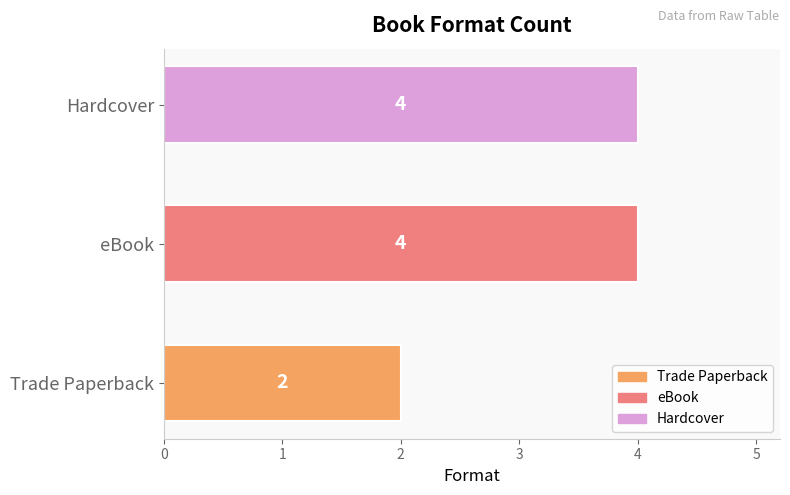

Is it true that the value at Trade Paperback is 2?

True